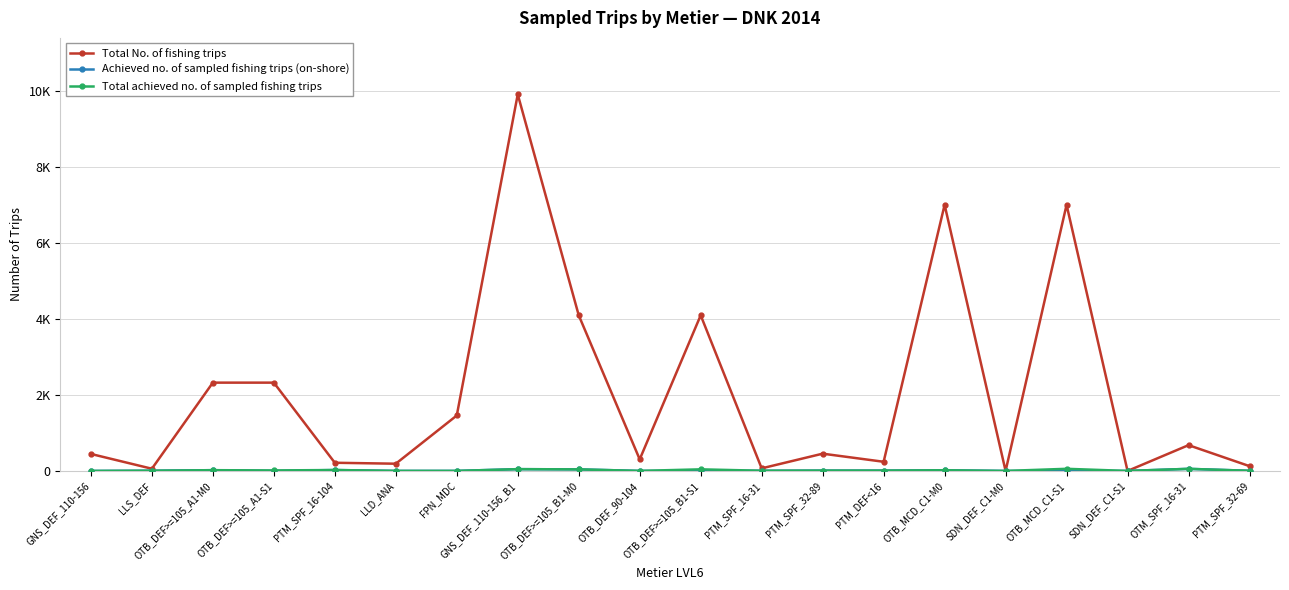

Is this an area chart (filled region under the line)?

No